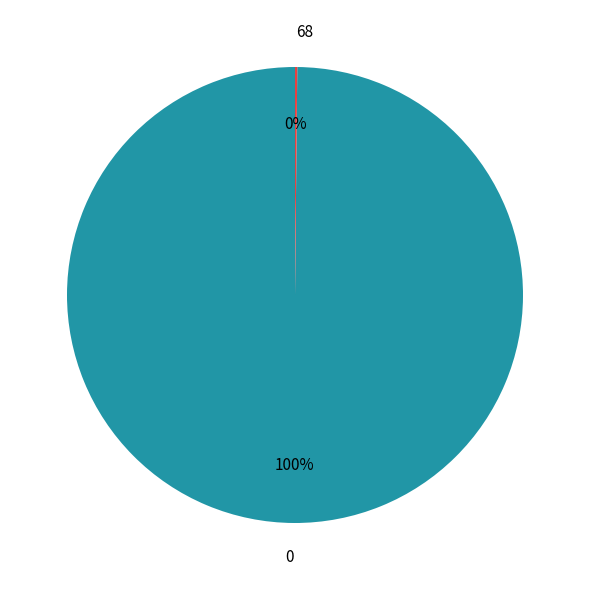

The 0 slice represents 100% of the pie. True or false?

True